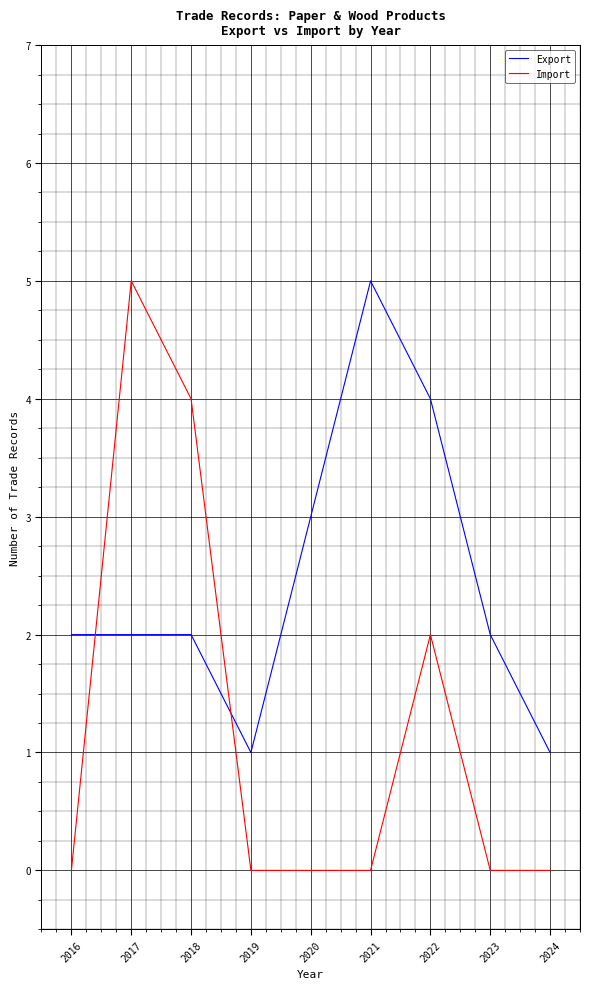

What is the sum of the Export values at 2021 and 2018?

7